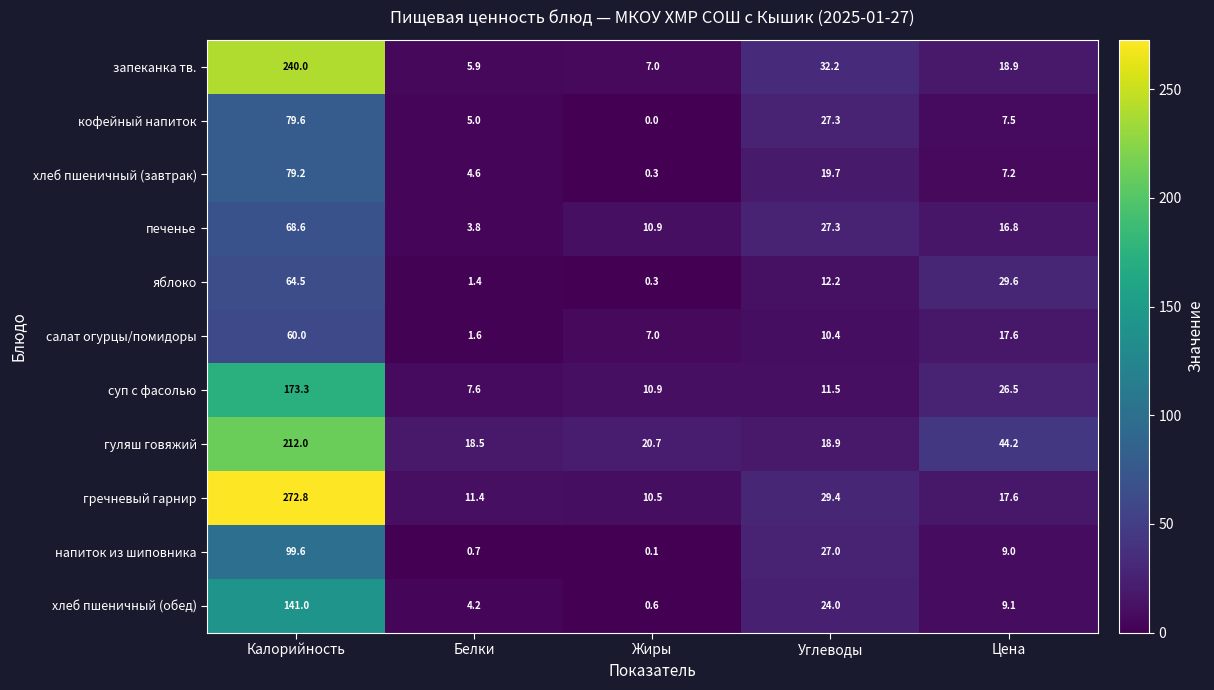

Where does the гуляш говяжий series first go above 20?

Калорийность